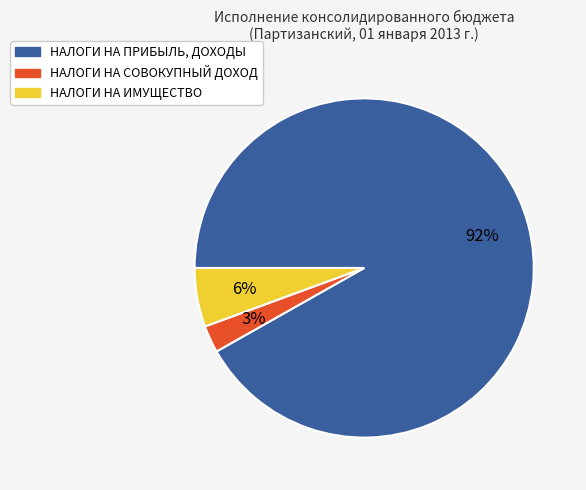

Which has a higher value, НАЛОГИ НА ИМУЩЕСТВО or НАЛОГИ НА СОВОКУПНЫЙ ДОХОД?

НАЛОГИ НА ИМУЩЕСТВО